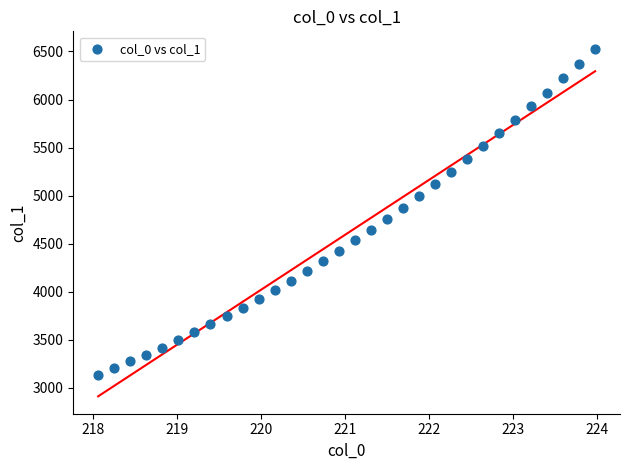

What is the range of X values (max minus min)?

5.9